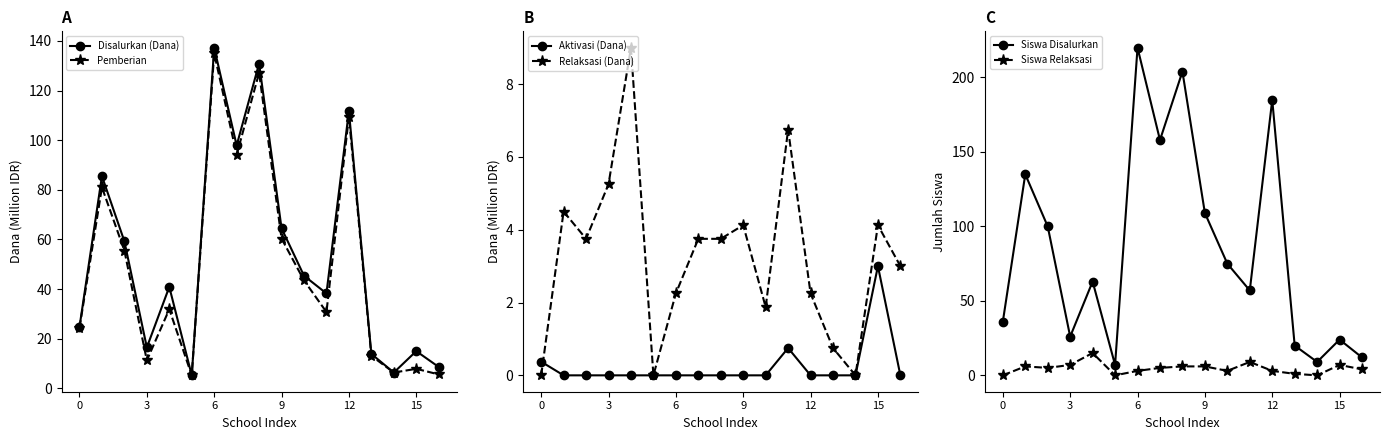

Where is Disalurkan (Dana) nearest to the value 71?

9